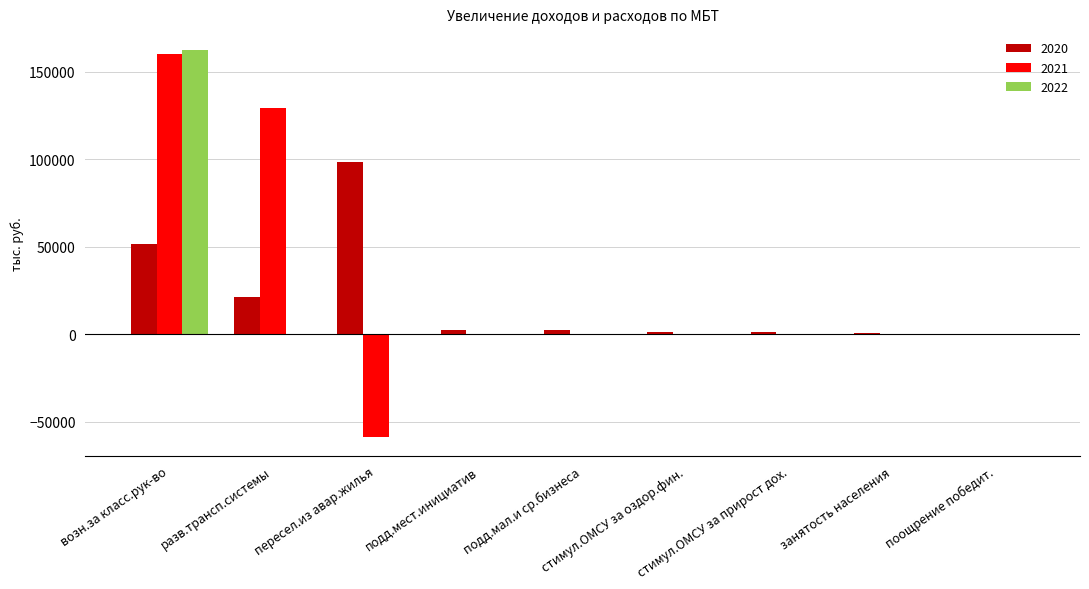

Are the bars horizontal?

No